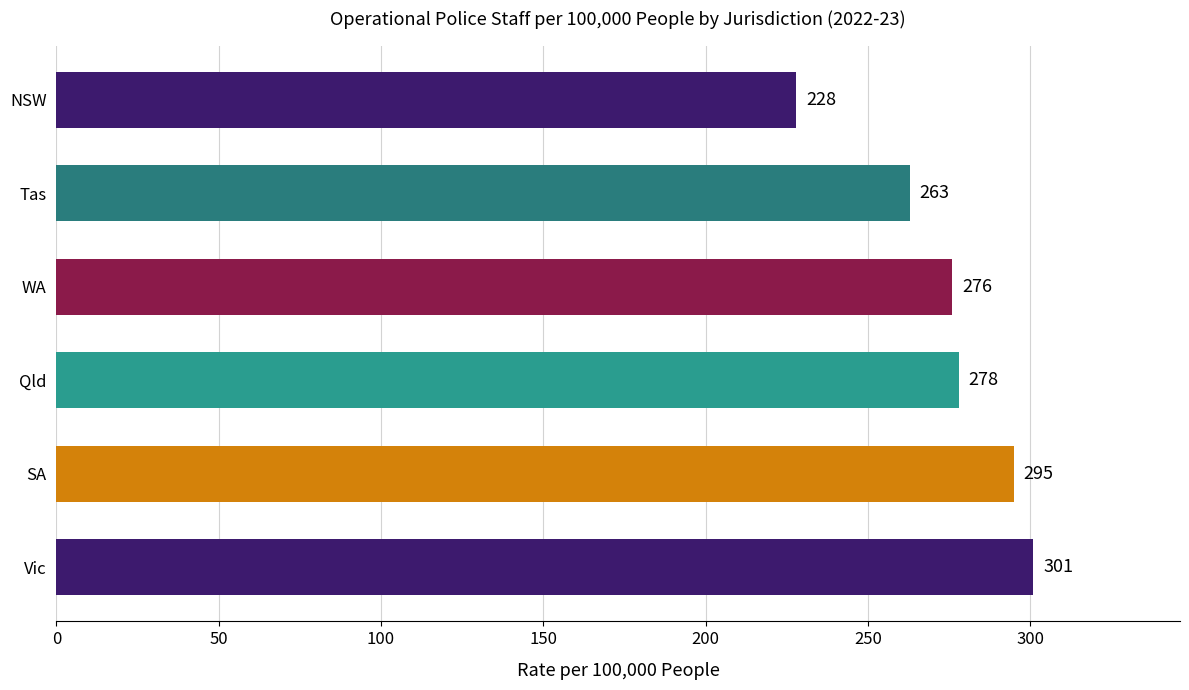

Are the bars horizontal?

Yes